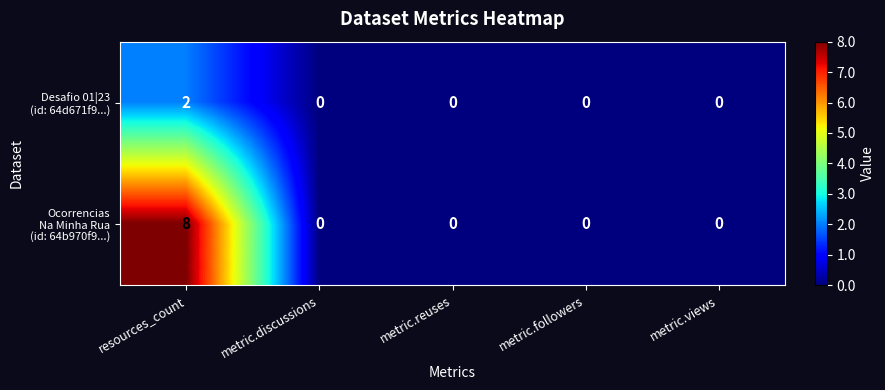

At which category is the sum across all series the highest?

resources_count